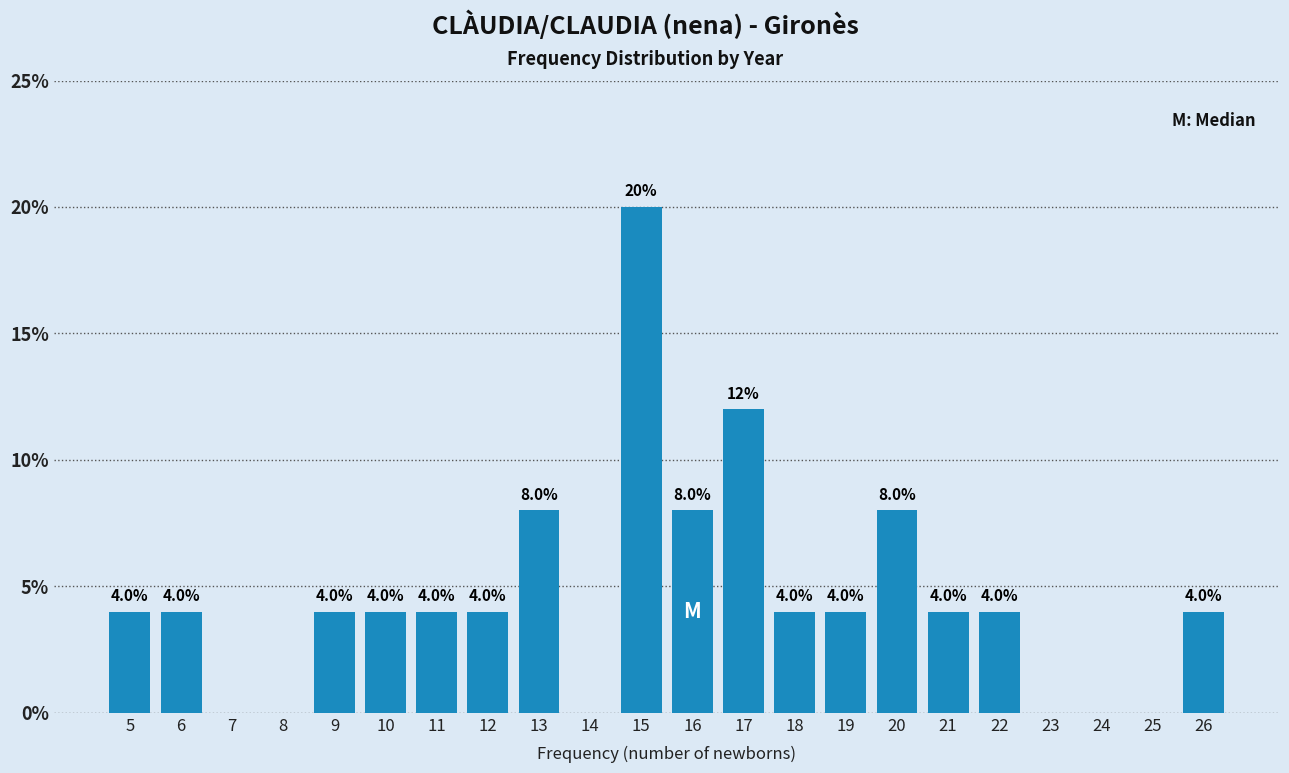

Which range on the x-axis has the tallest bar?

14.5 to 15.5